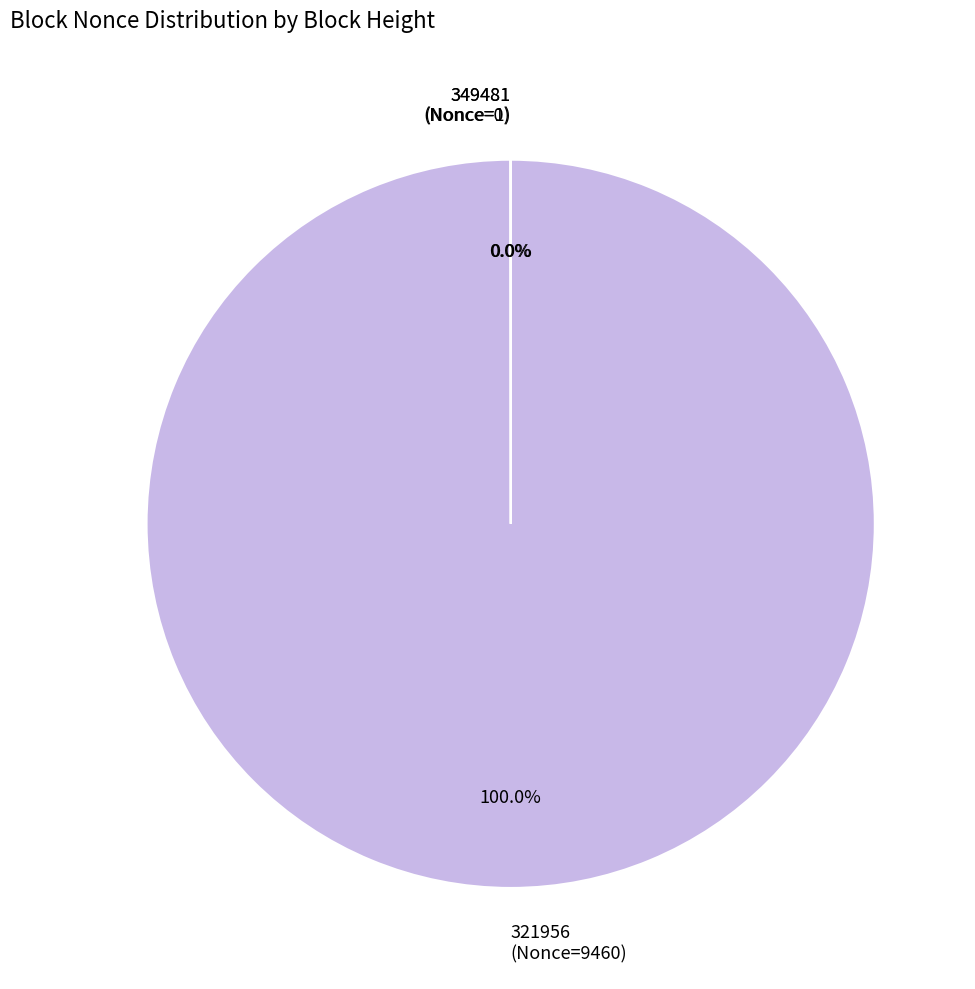

Which category accounts for the majority?

321956 (Nonce=9460)